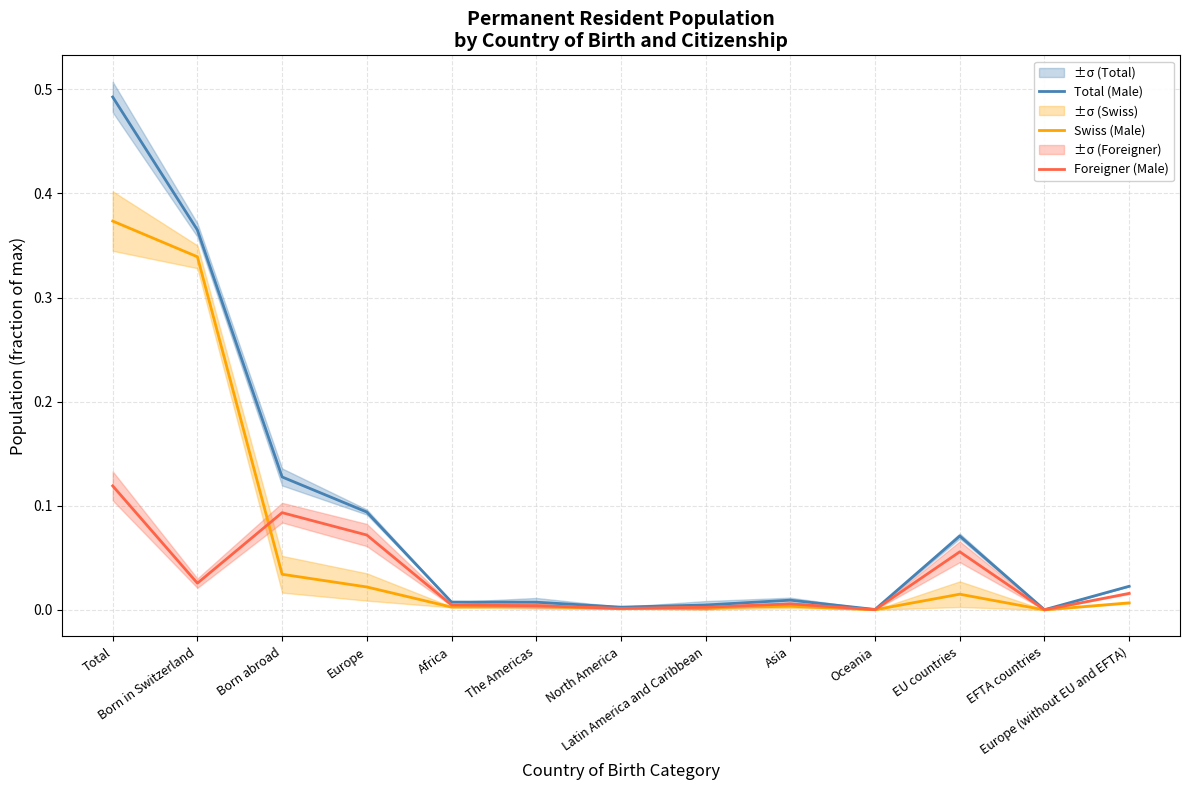

Does the chart have visible grid lines?

Yes